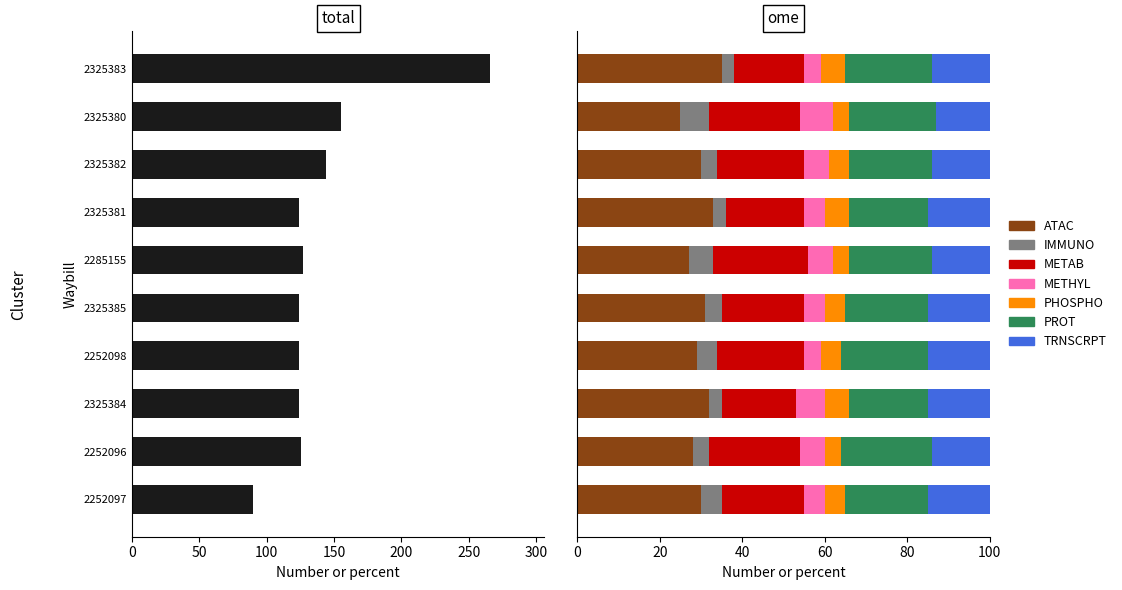

Between 2325382 and 2252098, which is larger?

2325382